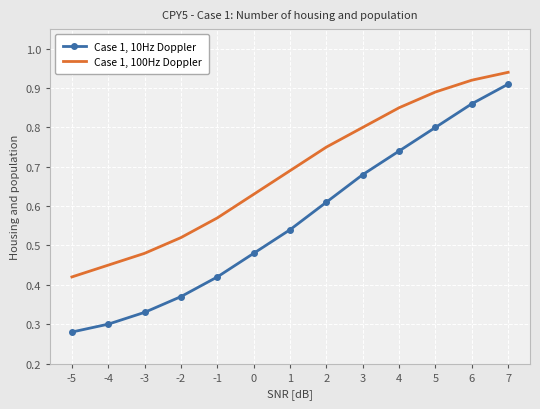

Where is Case 1, 100Hz Doppler nearest to the value 0?

-5